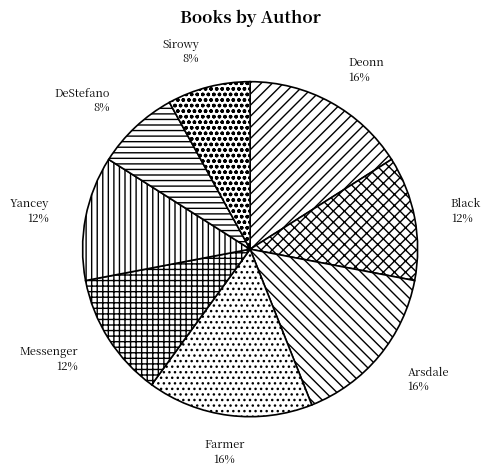

How many slices are in this pie chart?

8